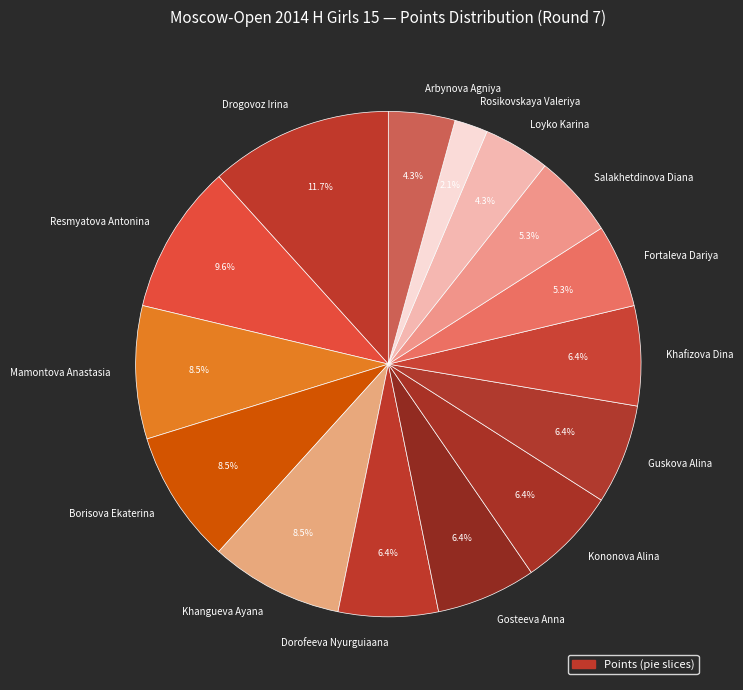

What is the ratio of the value at Salakhetdinova Diana to the value at Drogovoz Irina?

0.5